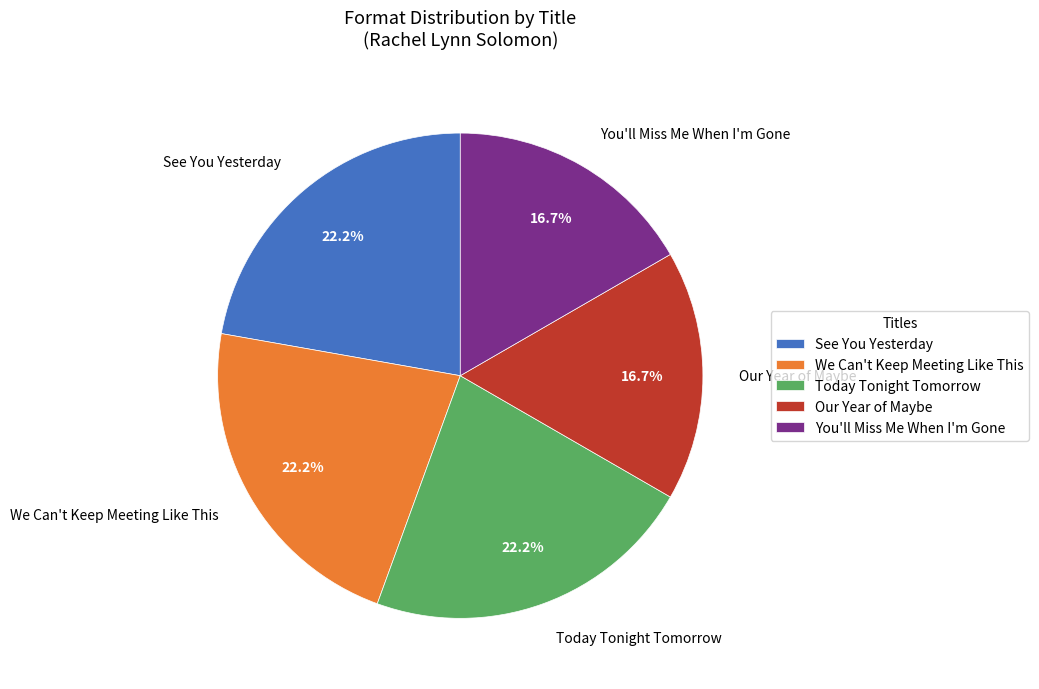

Approximately how many times larger is the value at Today Tonight Tomorrow compared to See You Yesterday?

1.0